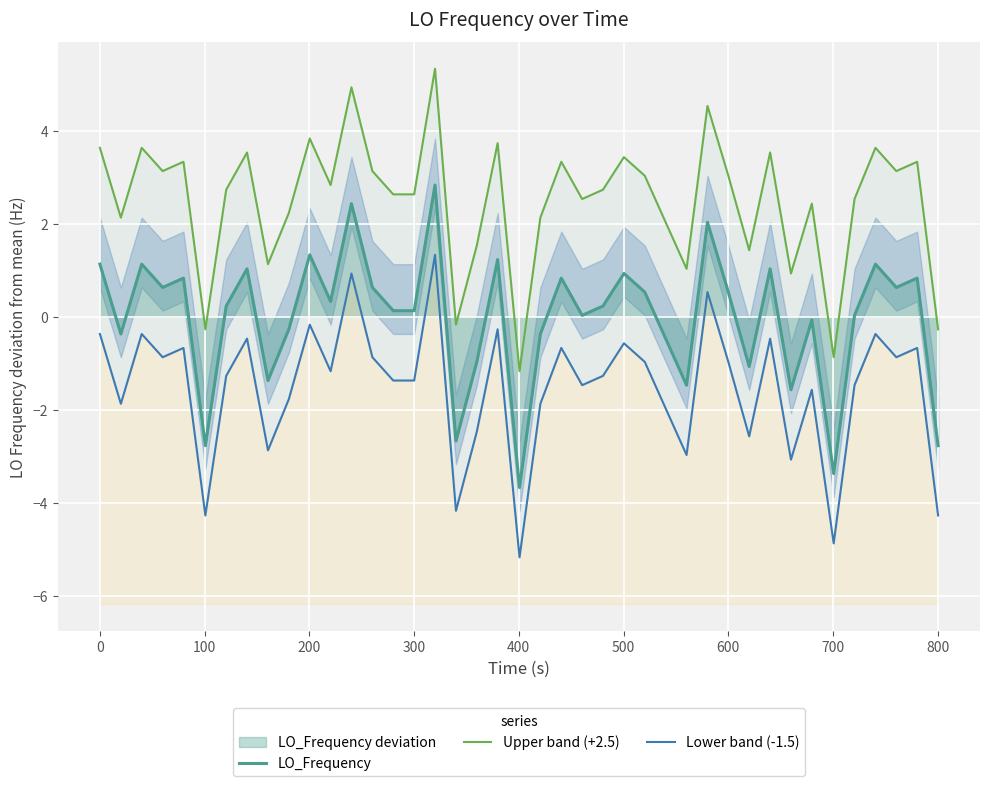

How many values in the Lower band (-1.5) series are below -1?

21